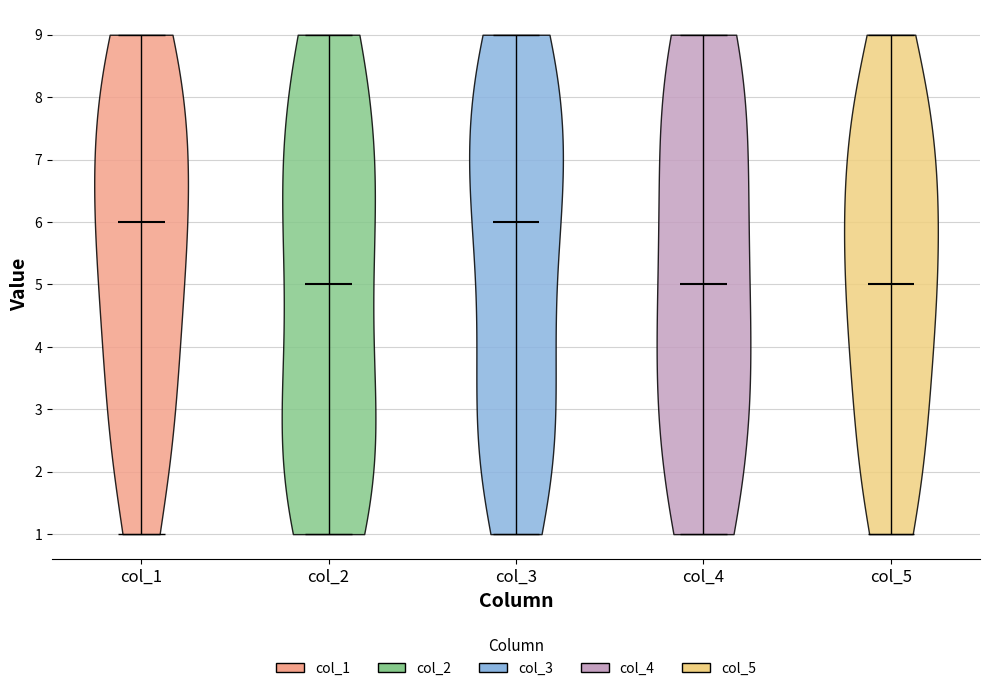

Reading left to right, read every violin against the y-axis: where its median line is, and the lowest and highest points it reaches. The values are not printed on the chart, so give them approximately, as read against the axis.

col_1: median line 6, lowest point 1, highest point 9
col_2: median line 5, lowest point 1, highest point 9
col_3: median line 6, lowest point 1, highest point 9
col_4: median line 5, lowest point 1, highest point 9
col_5: median line 5, lowest point 1, highest point 9